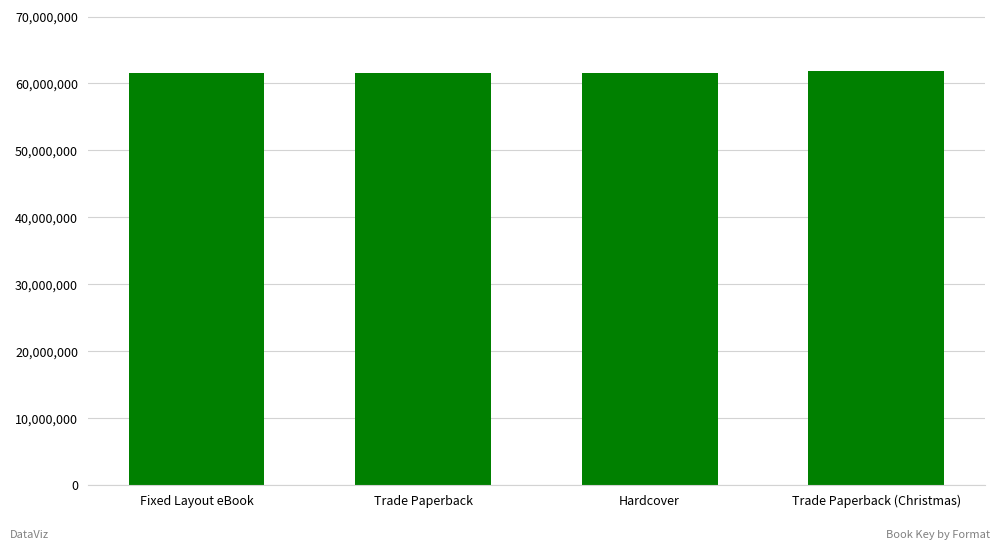

What is the label of the 2nd bar from the left?

Trade Paperback